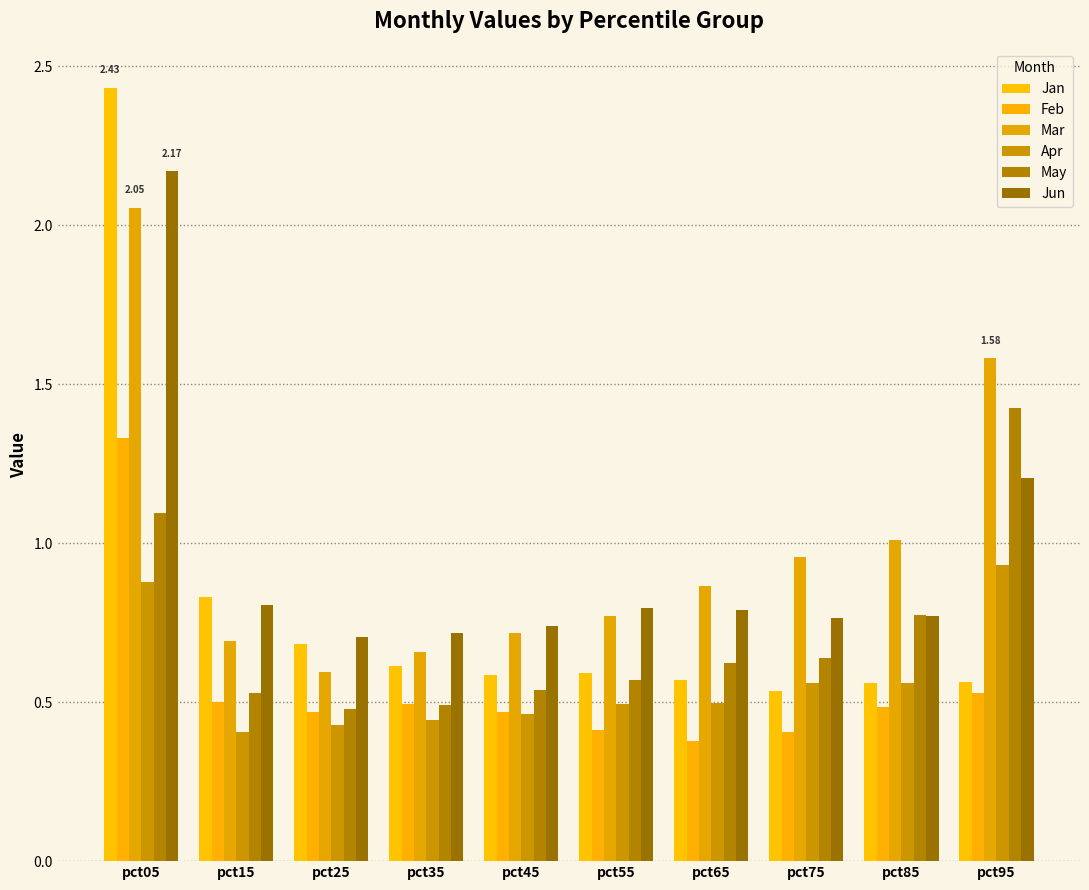

Reading left to right, list all the values displayed in this chart.

Jan: 2.4	0.8	0.7	0.6	0.6	0.6	0.6	0.5	0.6	0.6
Feb: 1.3	0.5	0.5	0.5	0.5	0.4	0.4	0.4	0.5	0.5
Mar: 2.1	0.7	0.6	0.7	0.7	0.8	0.9	1.0	1.0	1.6
Apr: 0.9	0.4	0.4	0.4	0.5	0.5	0.5	0.6	0.6	0.9
May: 1.1	0.5	0.5	0.5	0.5	0.6	0.6	0.6	0.8	1.4
Jun: 2.2	0.8	0.7	0.7	0.7	0.8	0.8	0.8	0.8	1.2